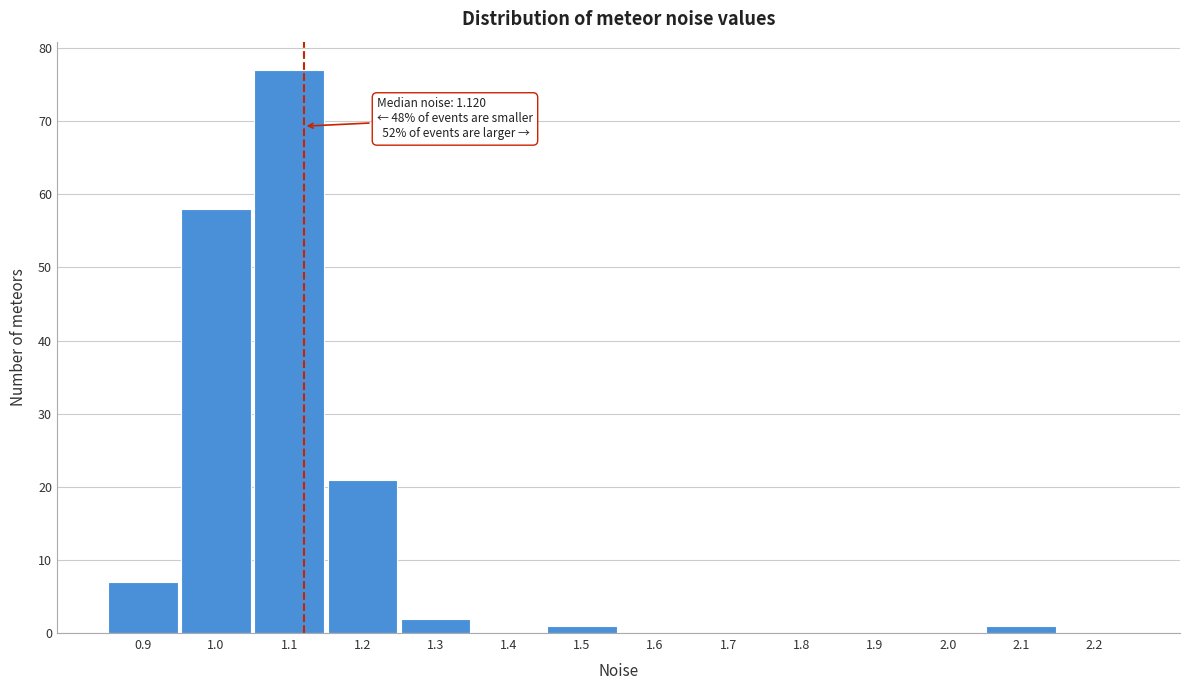

Reading left to right, list all the values displayed in this chart.

0.9=7	1.0=58	1.1=77	1.2=21	1.3=2	1.4=0	1.5=1	1.6=0	1.7=0	1.8=0	1.9=0	2.0=0	2.1=1	2.2=0